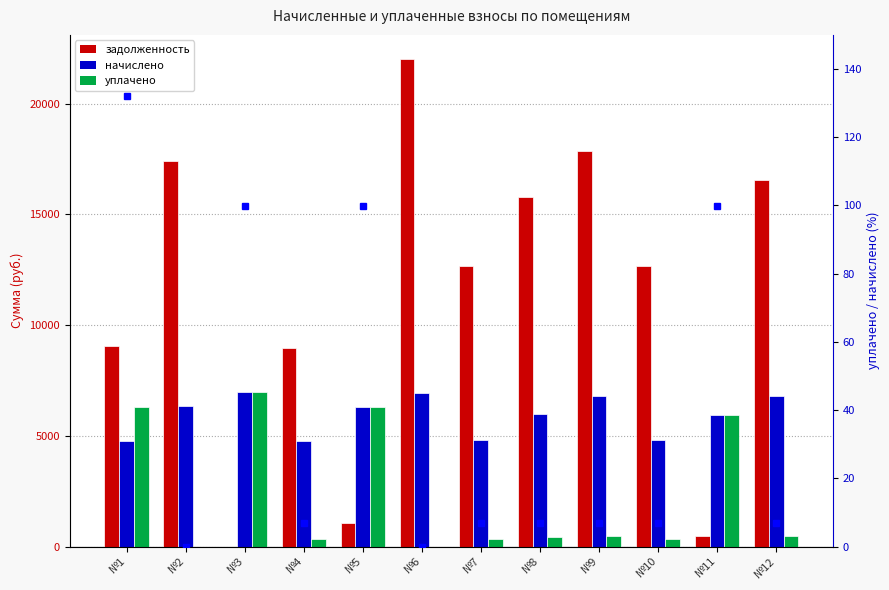

Reading left to right, extract all data points from this chart.

задолженность: 9071.5	17406.0	0.0	8961.7	1051.2	22008.7	12681.4	15766.7	17853.8	12681.4	496.8	16536.8
начислено: 4769.3	6350.4	6998.4	4769.3	6307.2	6946.6	4829.8	6004.8	6799.7	4829.8	5961.6	6799.7
уплачено: 6307.2	0.0	6974.1	326.6	6285.3	0.0	330.7	411.2	465.6	330.7	5940.9	465.6
% уплачено: 132.2	0.0	99.7	6.8	99.7	0.0	6.8	6.8	6.8	6.8	99.7	6.8